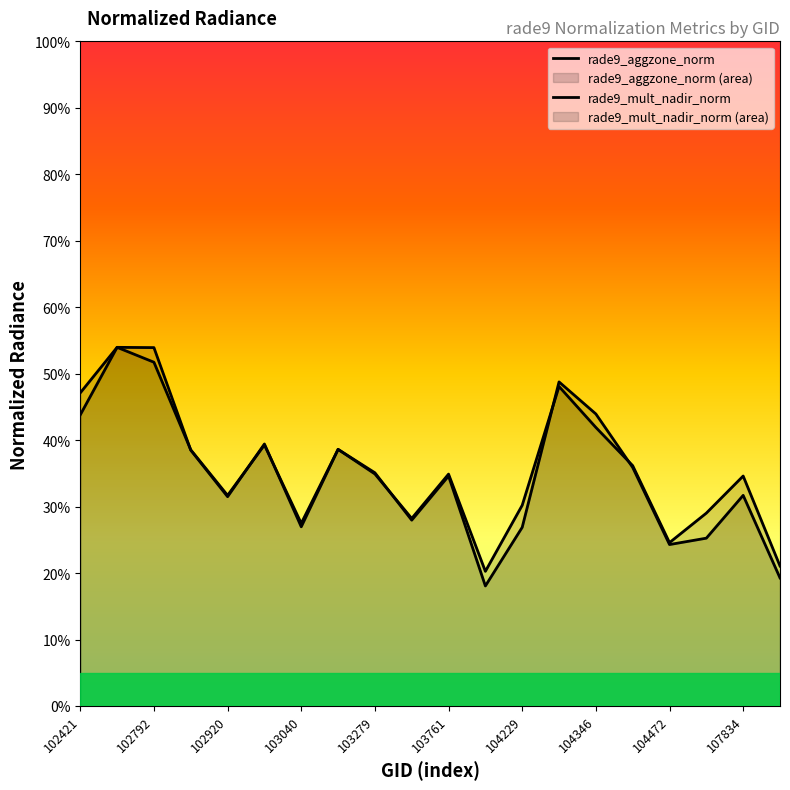

At which label does rade9_mult_nadir_norm reach its minimum?

104112